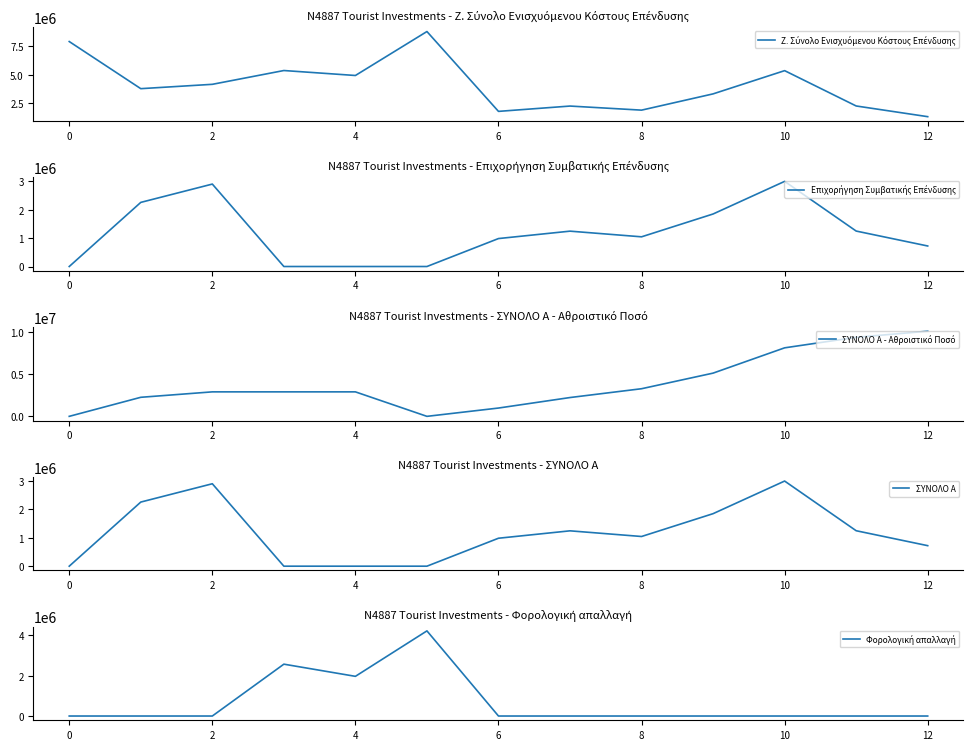

What is the difference between the maximum and minimum values in the Φορολογική απαλλαγή series?

4224000.0